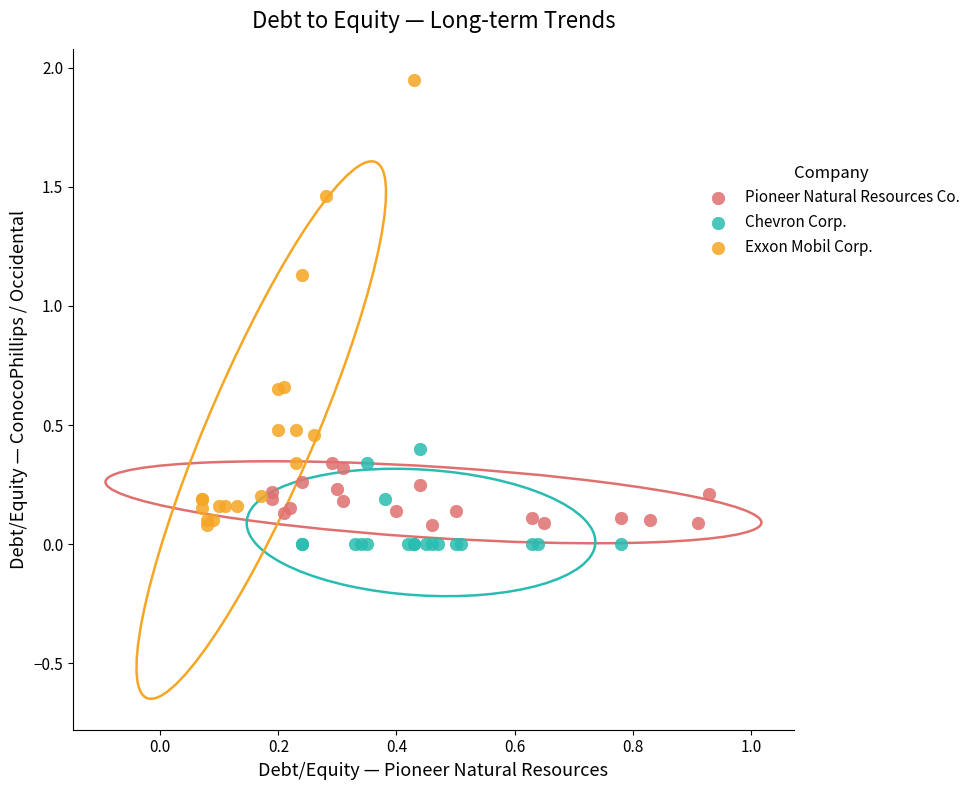

Which series reaches the maximum Y coordinate?

Exxon Mobil Corp.